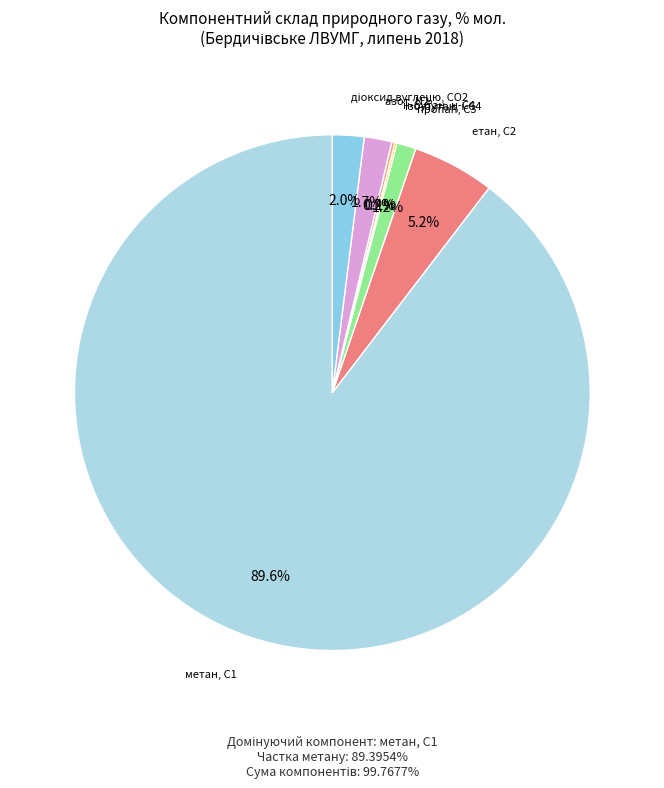

Which has a higher value, метан, С1 or етан, С2?

метан, С1